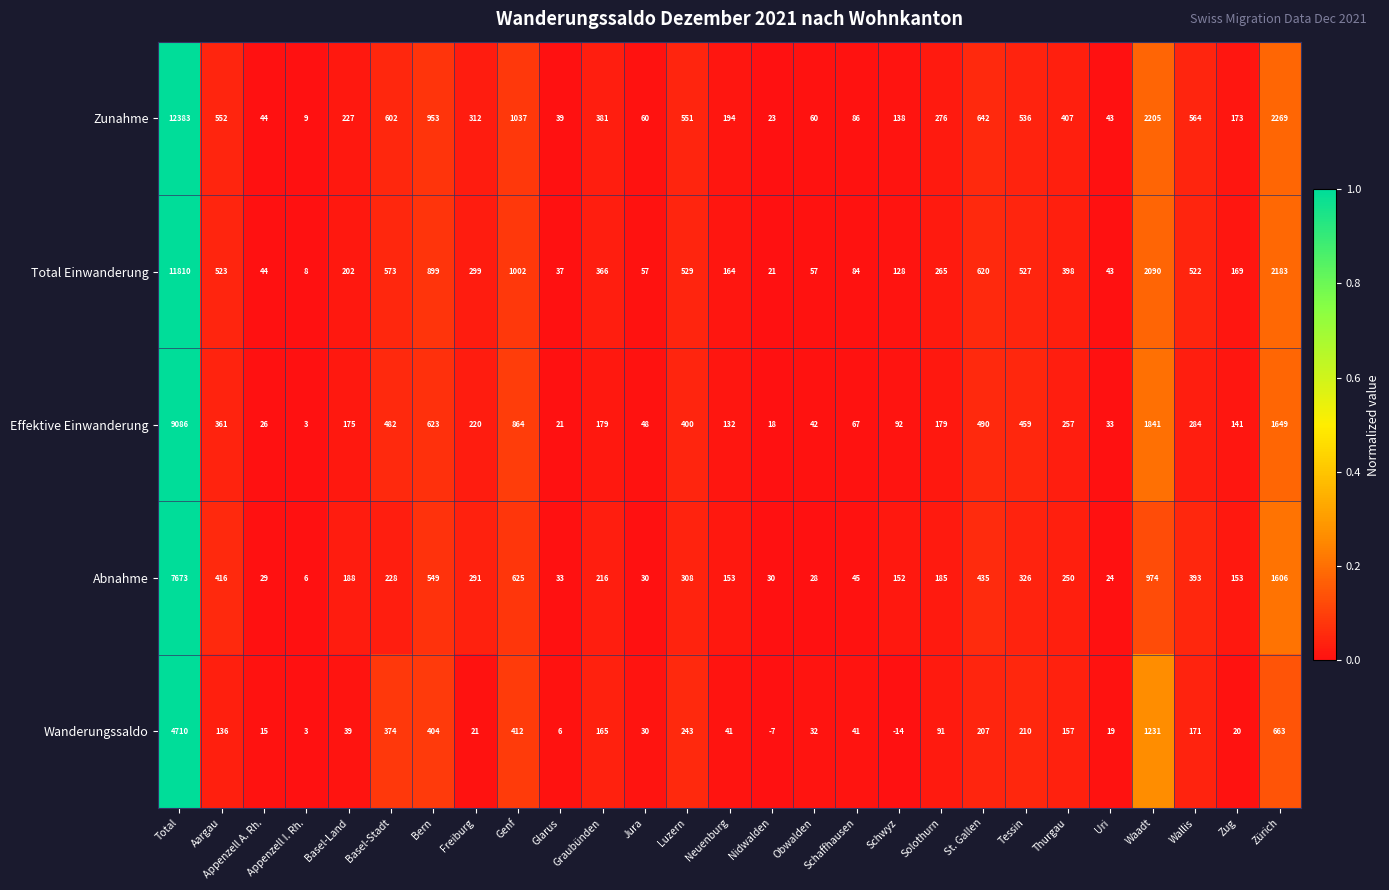

How many distinct data groups are displayed?

5